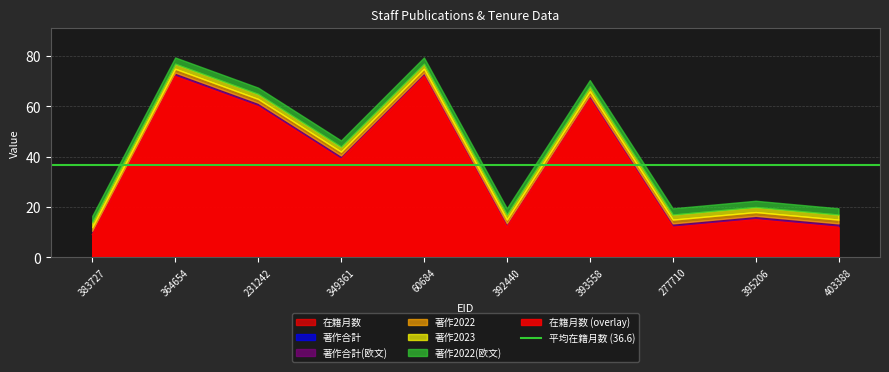

True or false: 著作合計(欧文) has more than 2 points higher than both neighbors.

False